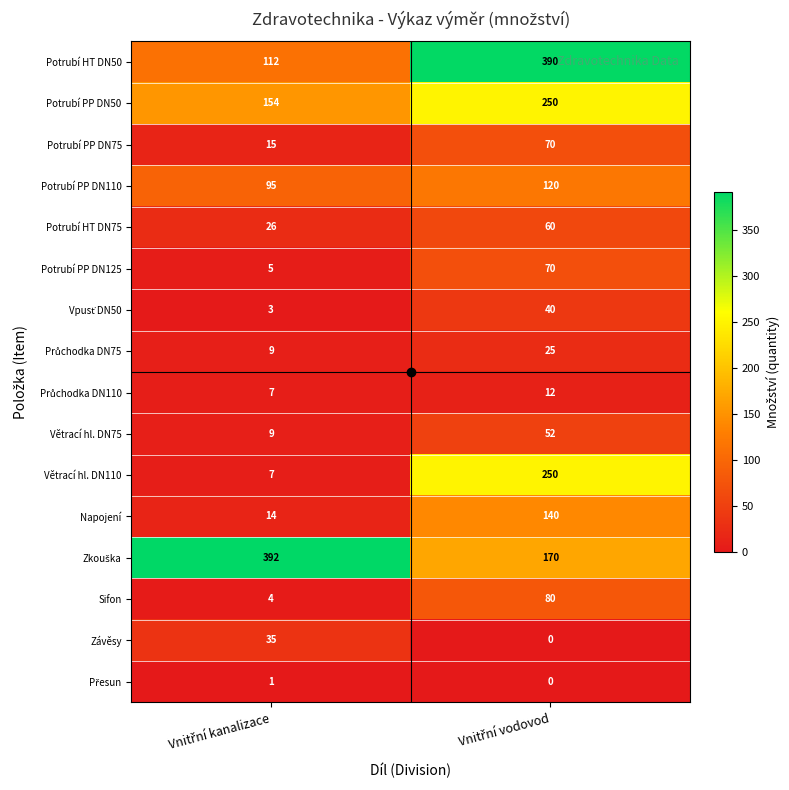

At how many categories does at least one series exceed 292?

2